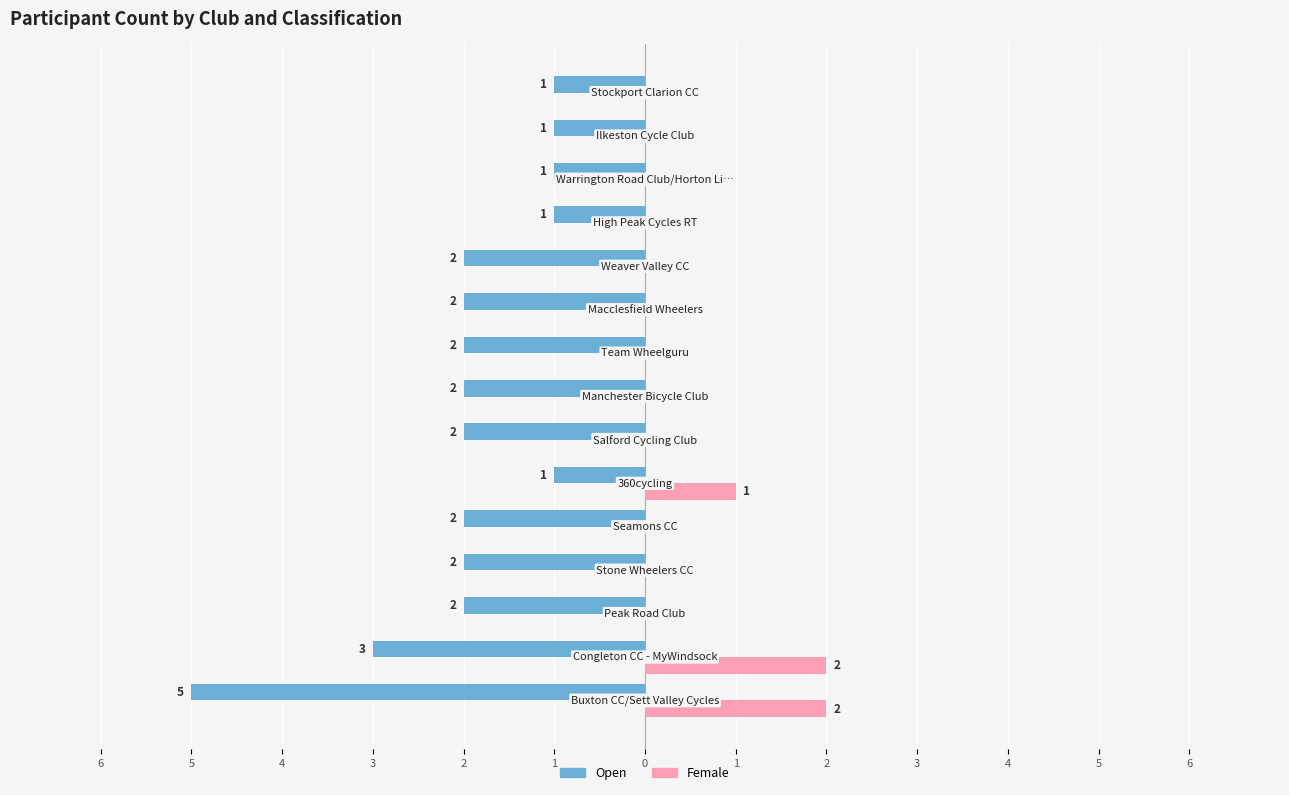

How many data points in Female are above 0?

3